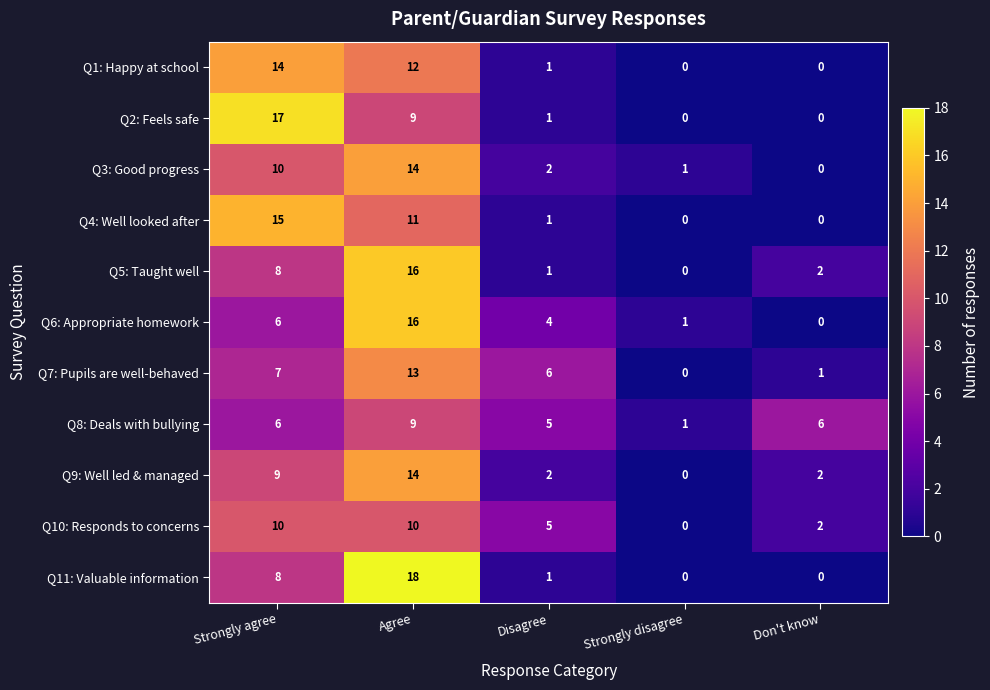

What is the sum of all Q5: Taught well values?

27